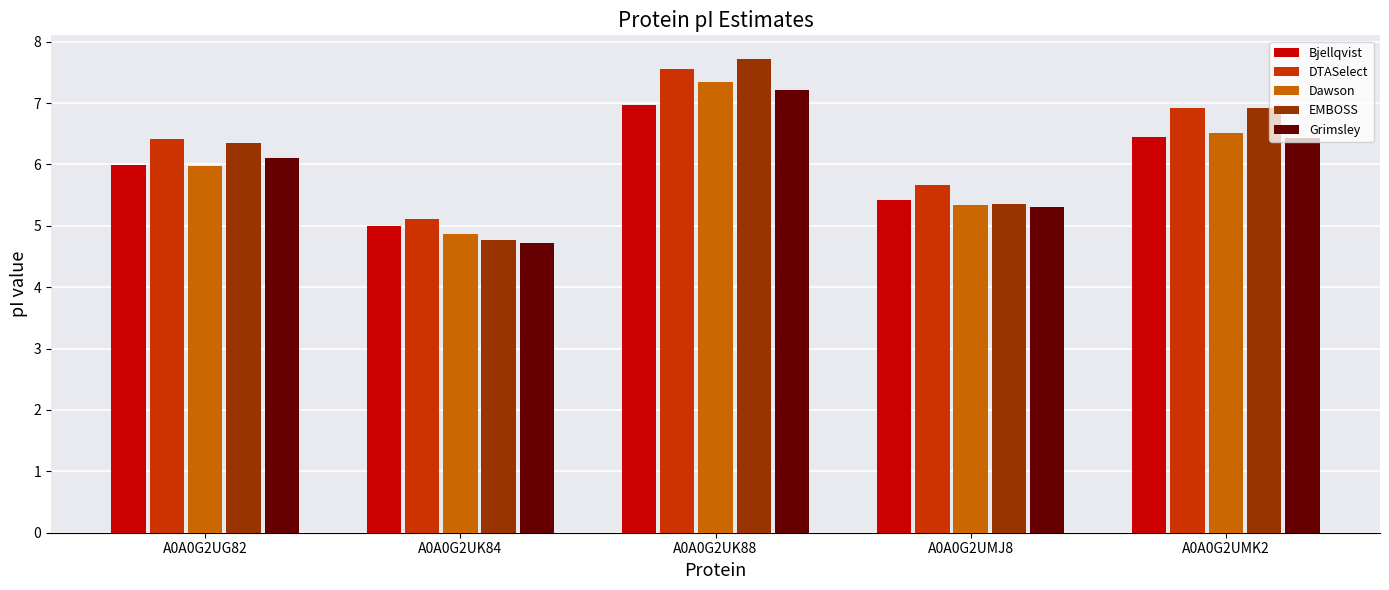

True or false: Grimsley has a value of 8.2 at A0A0G2UK84.

False